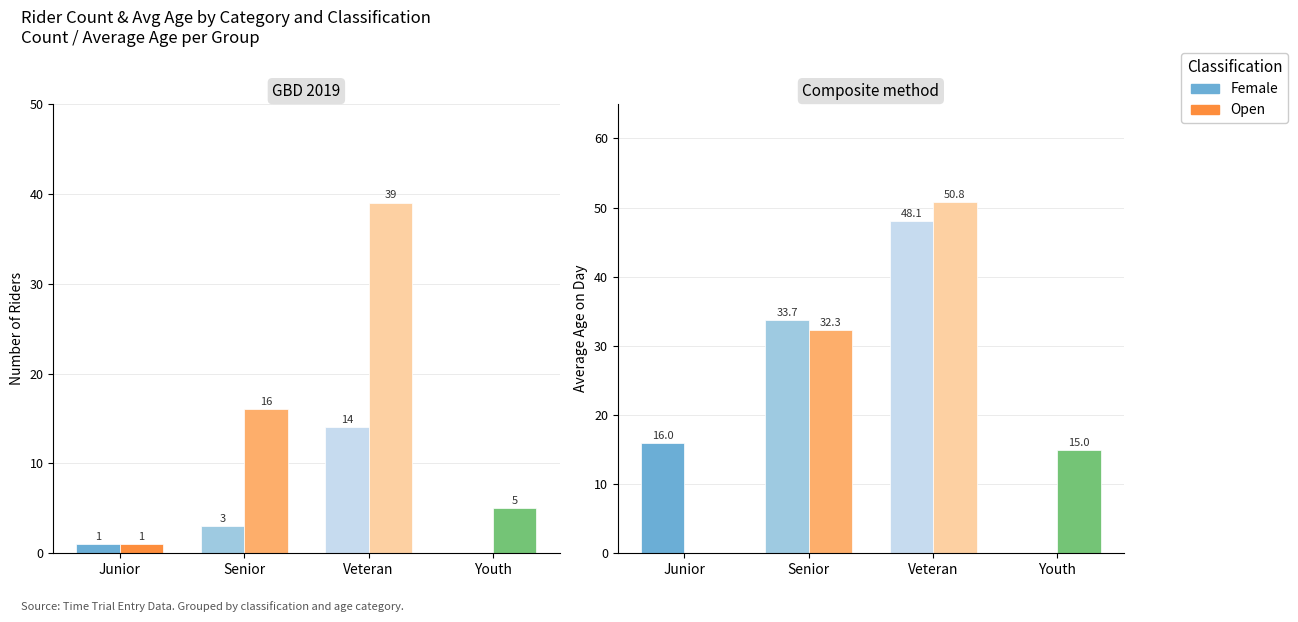

The Open series shows 50.8 at Veteran. True or false?

True